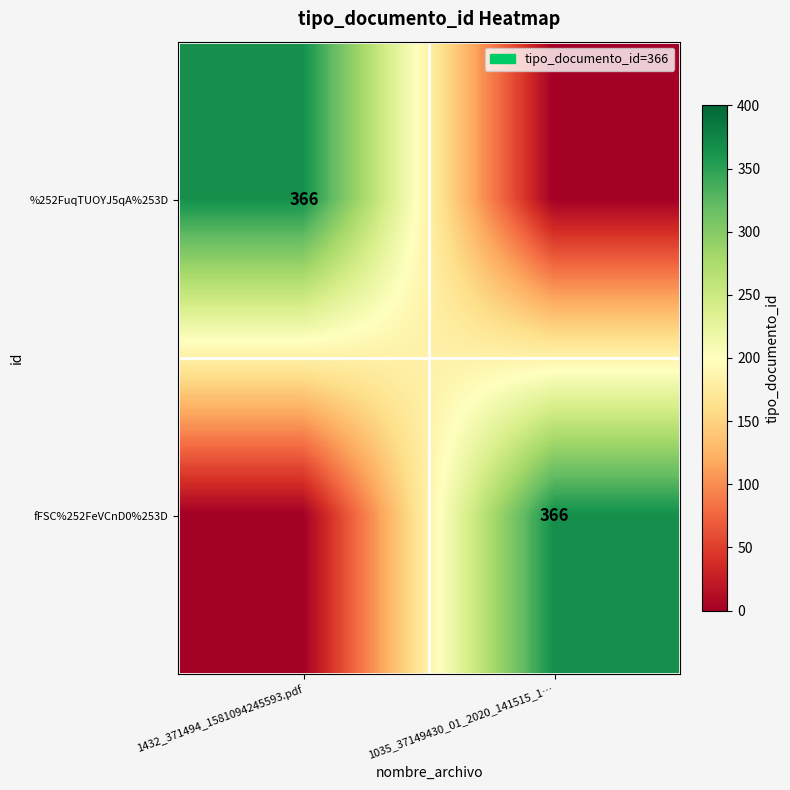

Is it true that %252FuqTUOYJ5qA%253D equals 366 at 1432_371494_1581094245593.pdf?

True